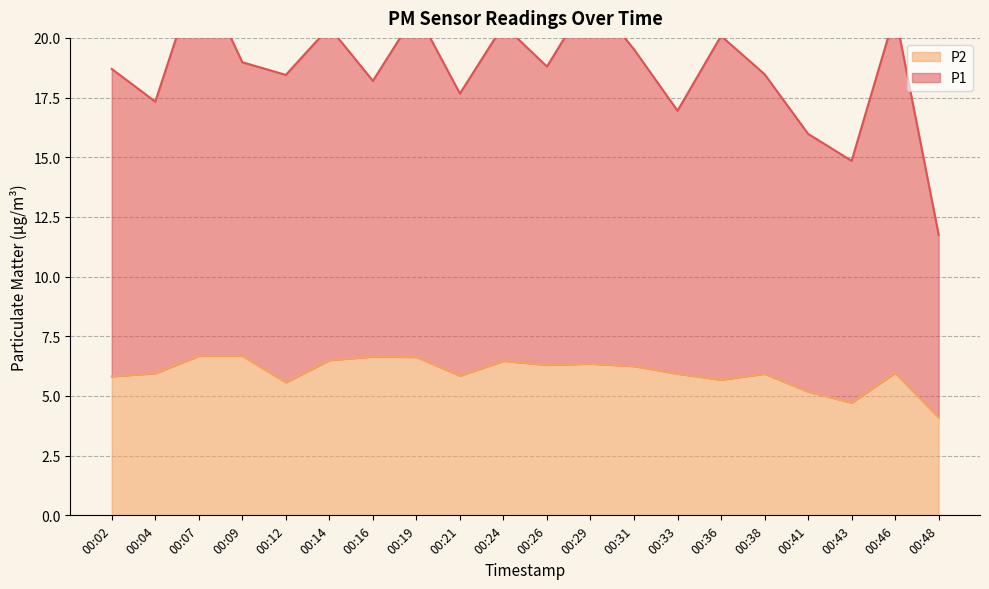

What is the minimum value for P2?

4.1